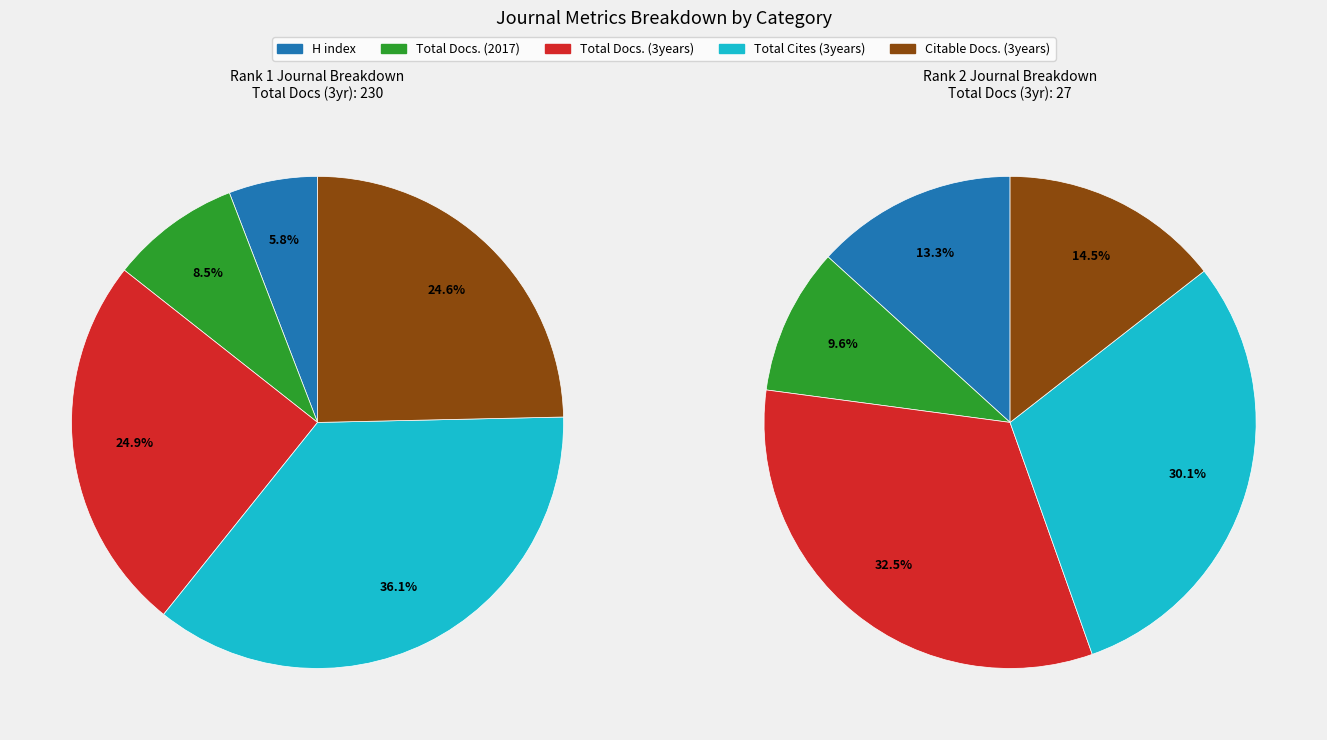

What is the total percentage of 1 and 0?

100.0%